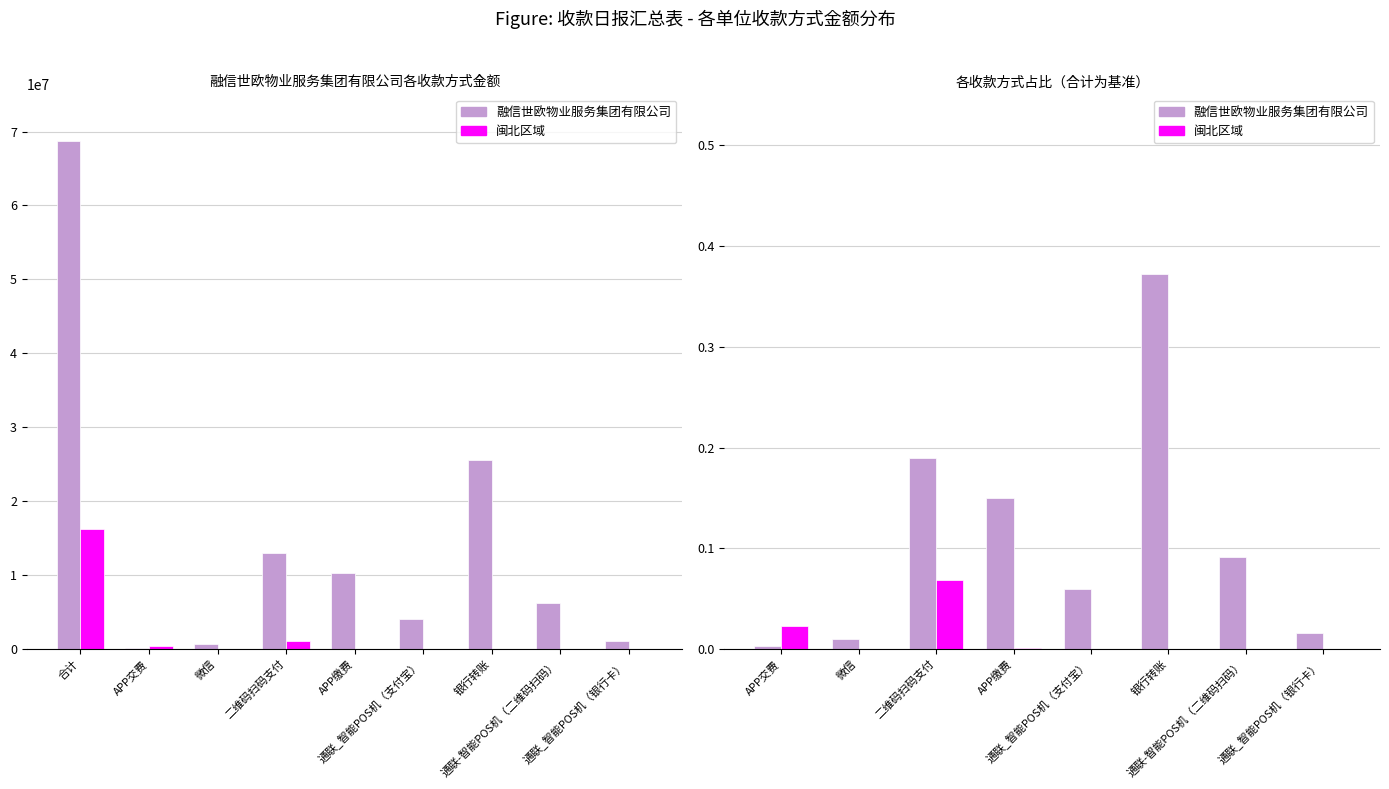

At which label is 闽北区域 closest to 0?

微信